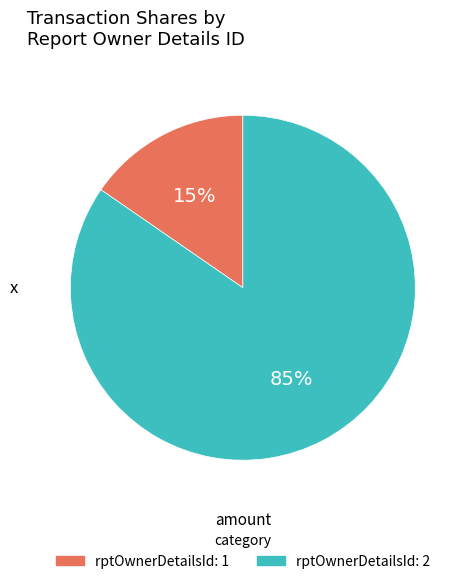

The rptOwnerDetailsId: 2 slice represents 85% of the pie. True or false?

True